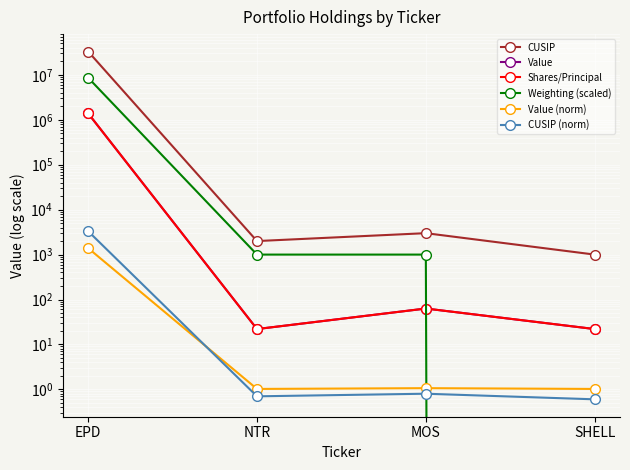

Read the Shares/Principal value at EPD.

1391106.0